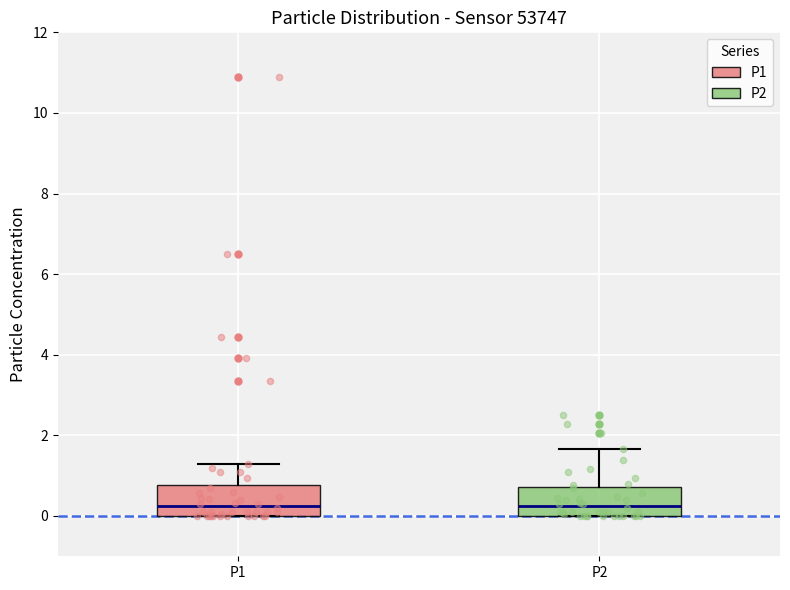

Reading left to right, read every box against the y-axis: the position of its median line, the range the box covers, and the ends of its whiskers. The values are not printed on the chart, so give them approximately, as read against the axis.

P1: median 0.2, box 0.0 to 0.8, whiskers 0.0 to 1.4
P2: median 0.2, box 0.0 to 0.8, whiskers 0.0 to 1.6